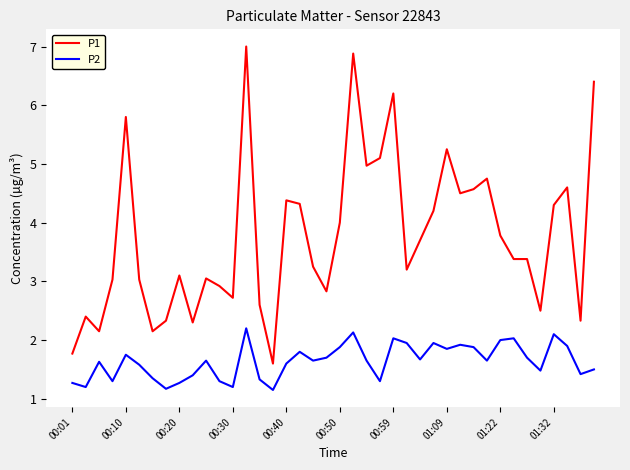

True or false: P1 and P2 intersect in this chart.

False